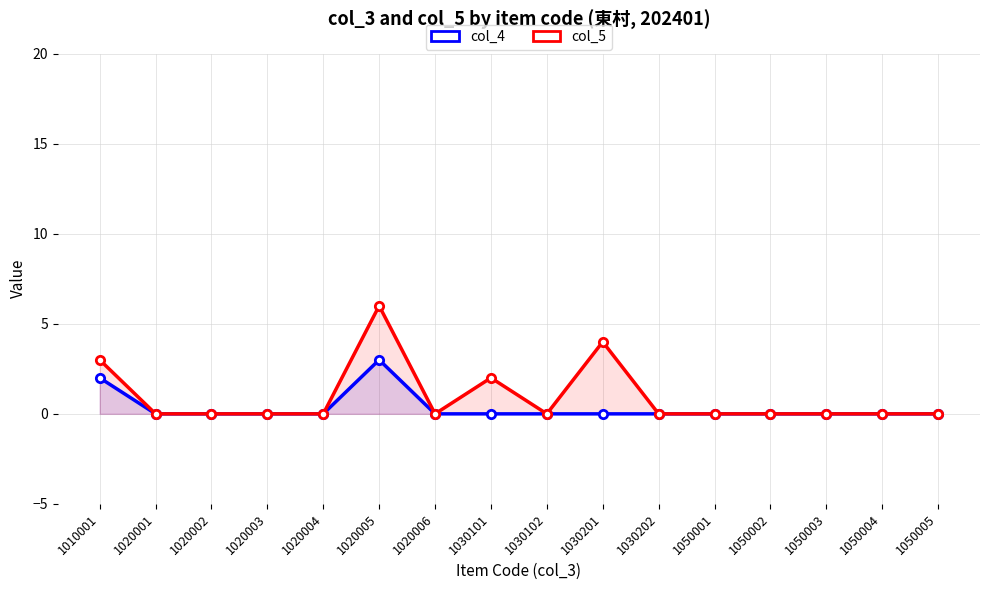

Is it true that col_5 equals 6 at 1020005?

True